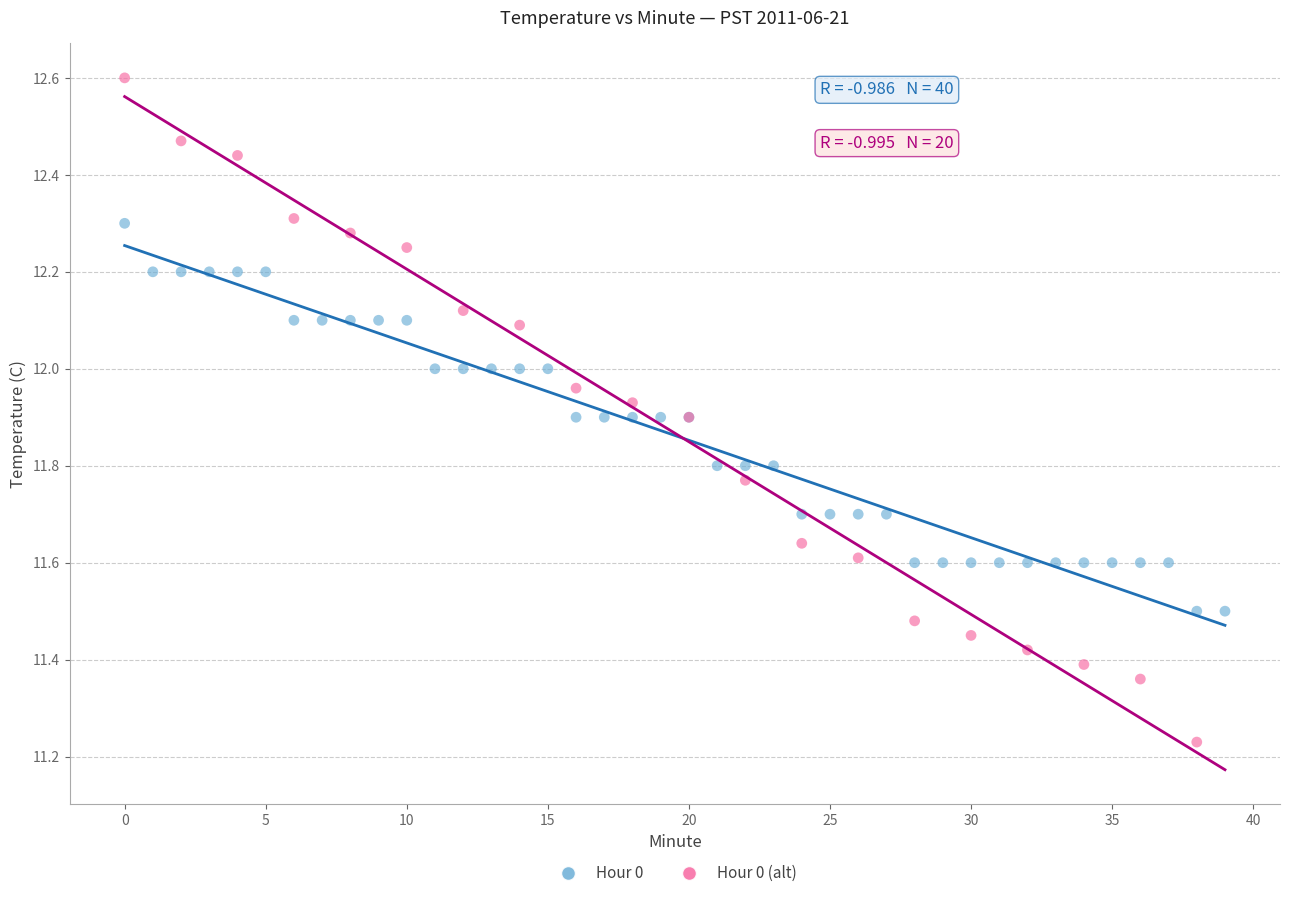

Which series has the largest Y range (max minus min)?

Hour 0 (alt)